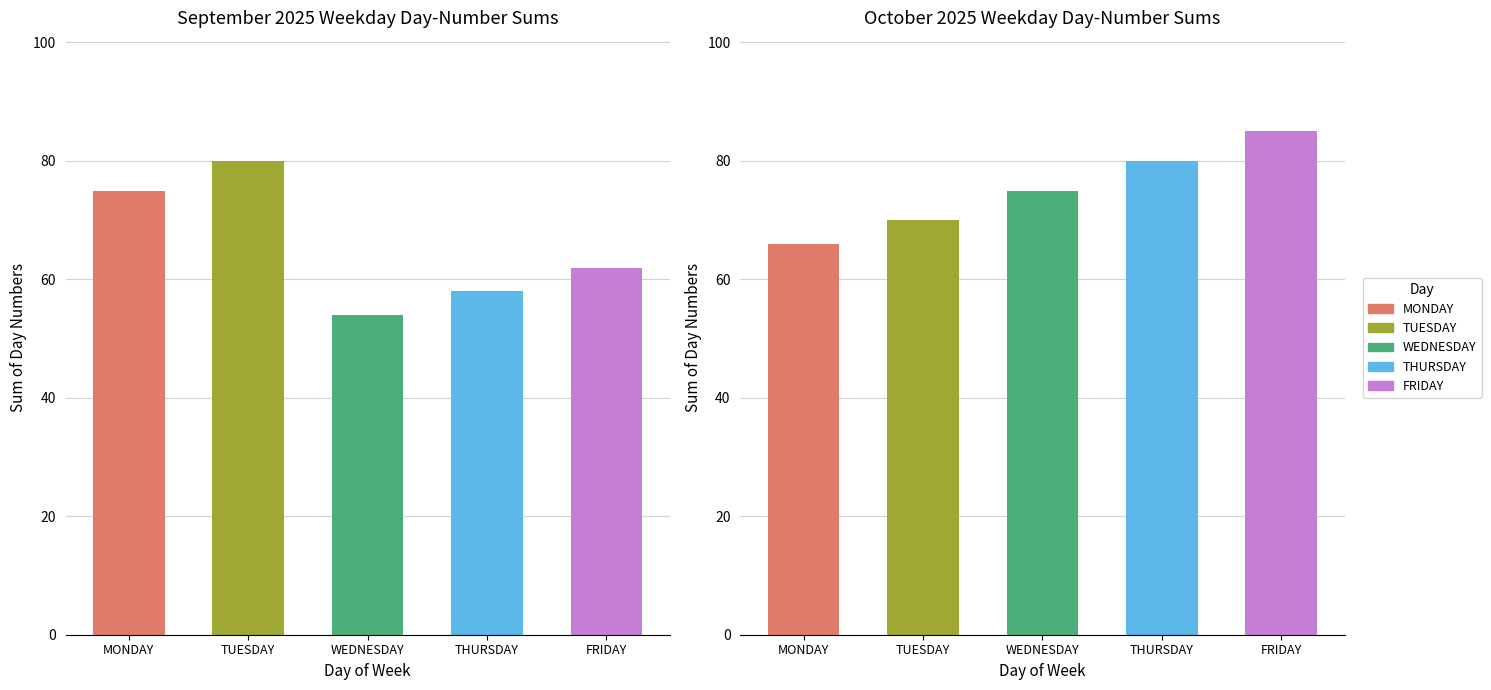

What are all the series names shown in the legend?

MONDAY, TUESDAY, WEDNESDAY, THURSDAY, FRIDAY